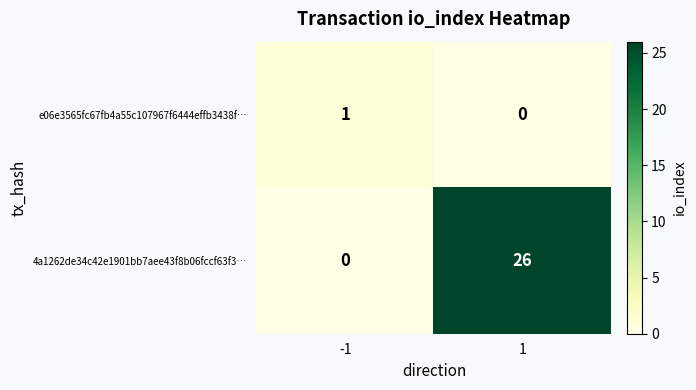

Reading right to left, extract all data points from this chart.

e06e3565fc67fb4a55c107967f6444effb3438f…: 0	1
4a1262de34c42e1901bb7aee43f8b06fccf63f3…: 26	0